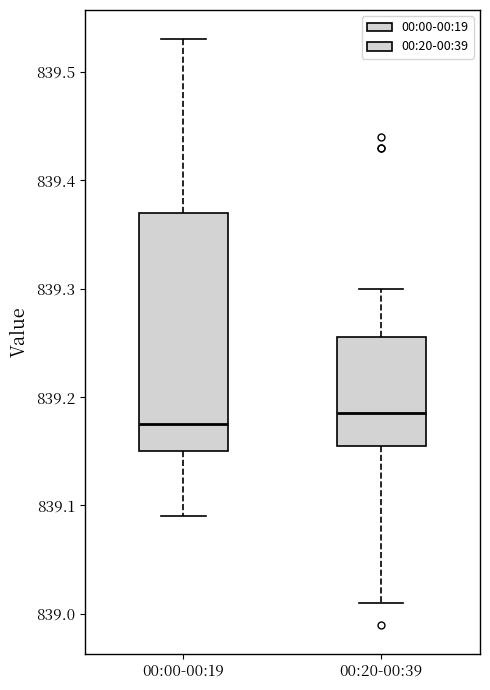

Which box is the tallest, from its lower edge to its upper edge?

00:00-00:19